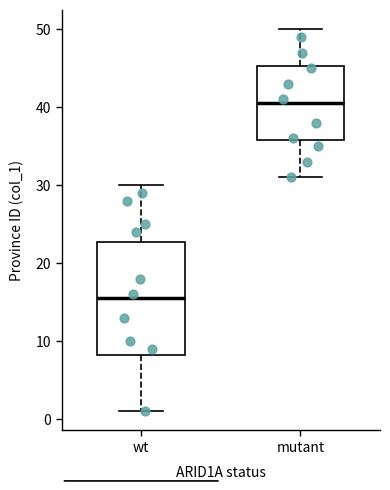

Comparing the boxes themselves (not the whiskers), which one is the tallest?

wt